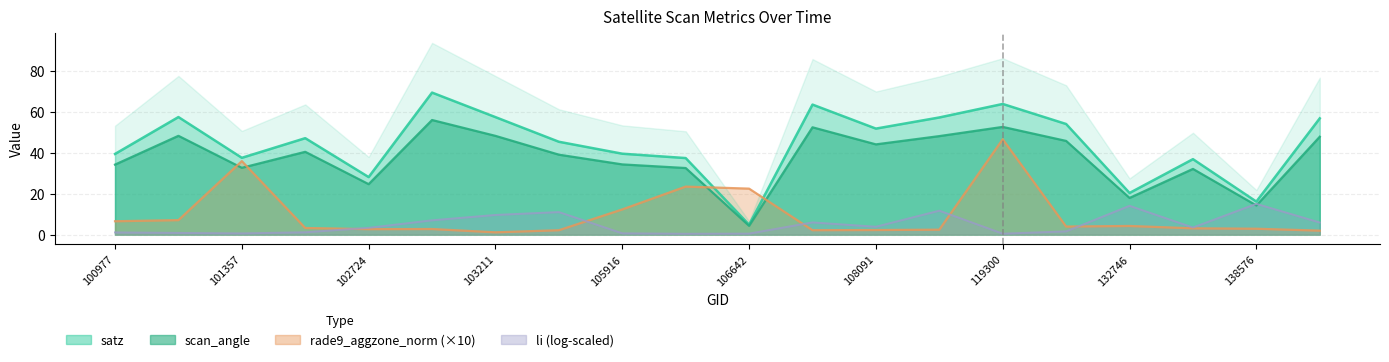

True or false: scan_angle has a value of 0.9 at 106642.

False